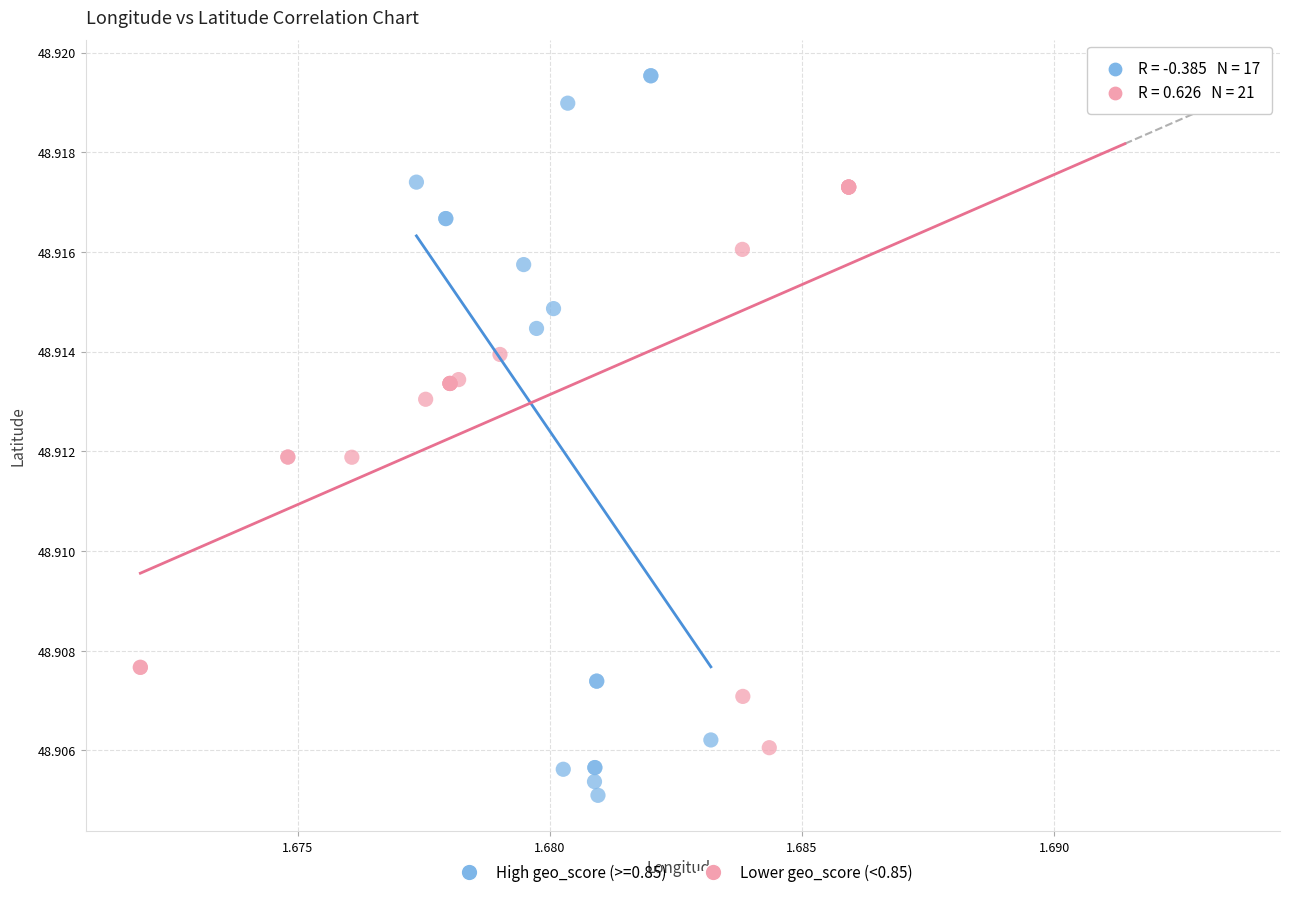

Which series has the largest Y range (max minus min)?

High geo_score (>=0.85)